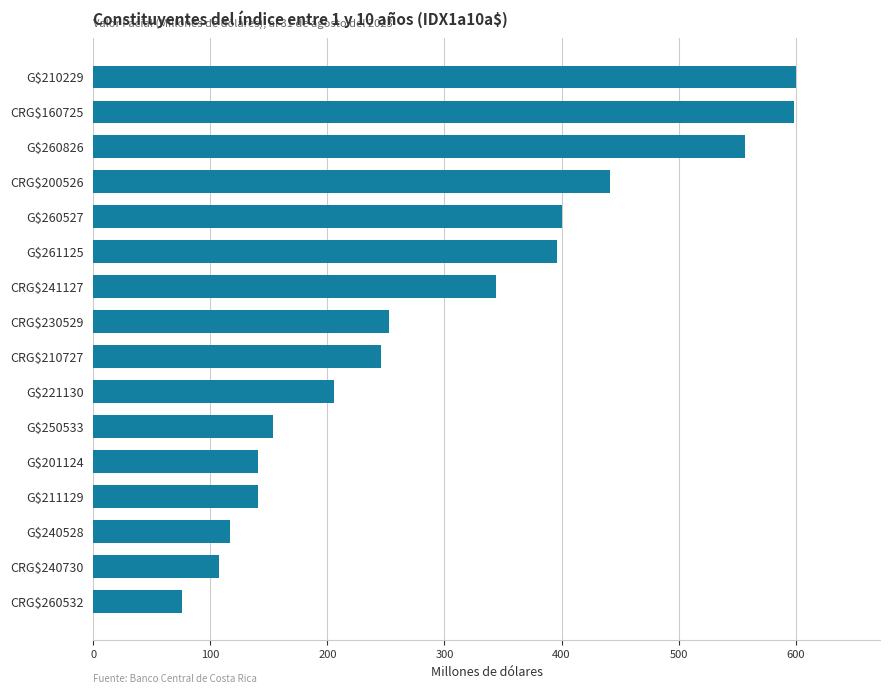

What is the sum of all values?

4775.7